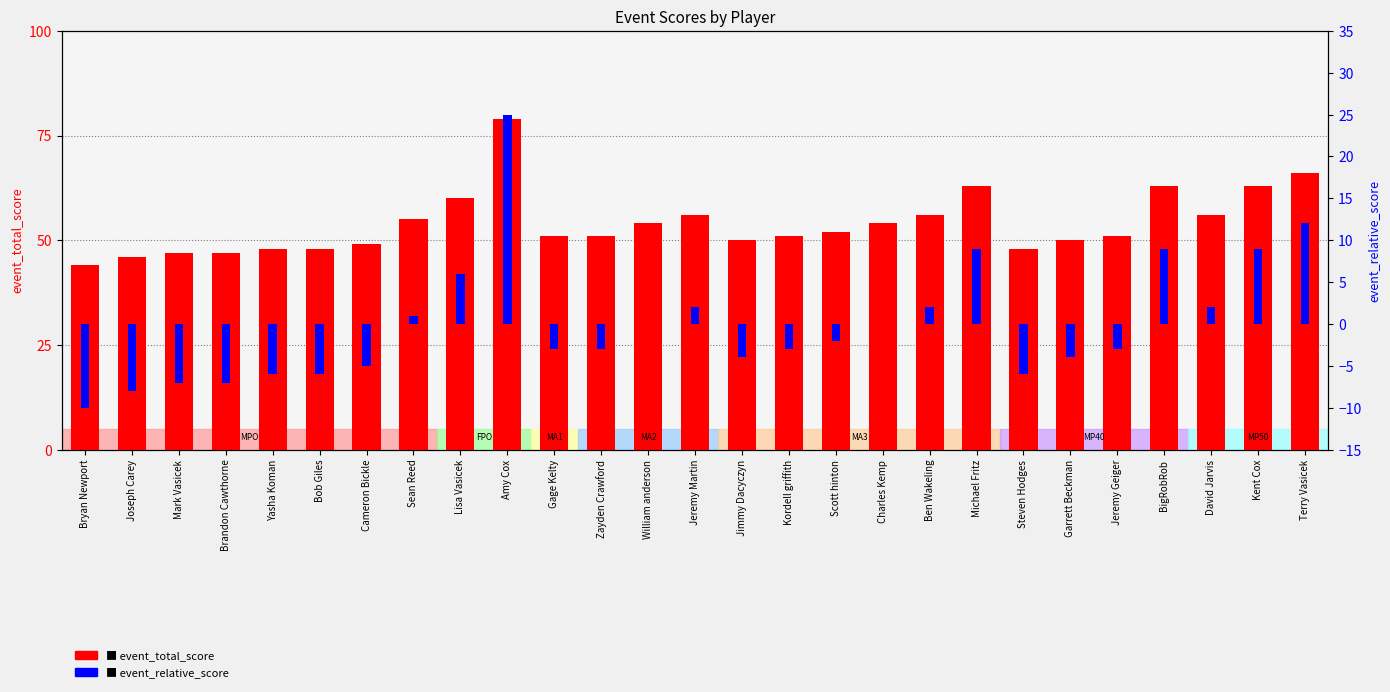

At which label does event_relative_score first exceed -3?

Sean Reed